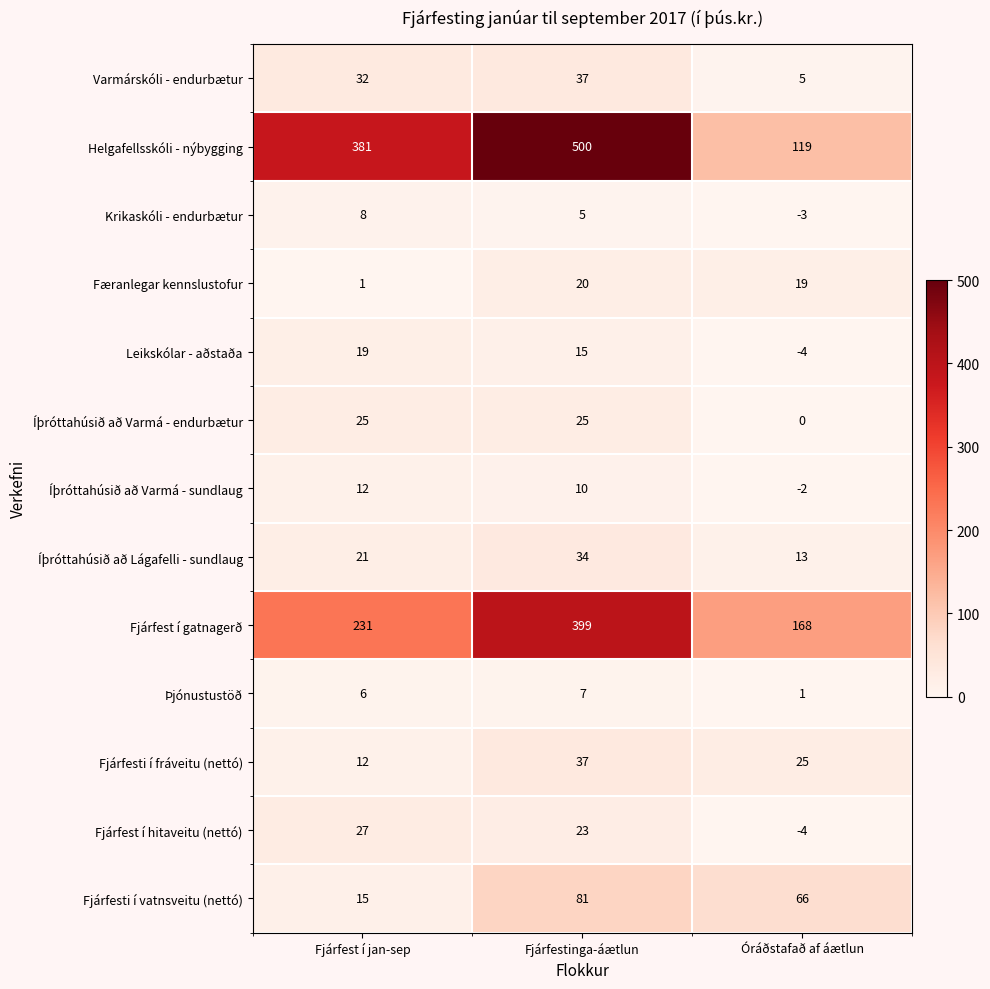

Count the Fjárfesti í vatnsveitu (nettó) values in the range 15 to 81.

3